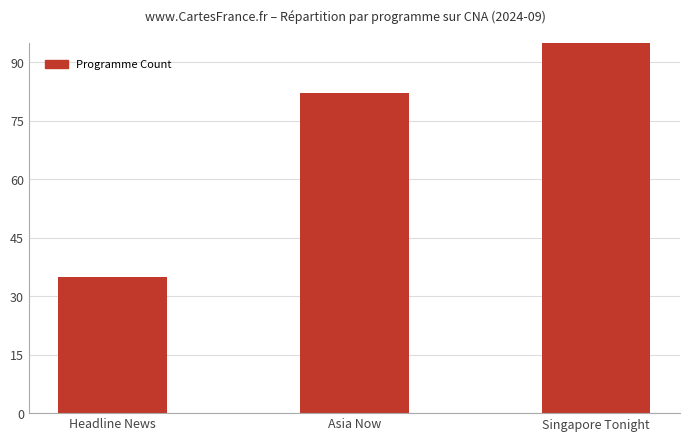

How many data points are above 82?

1